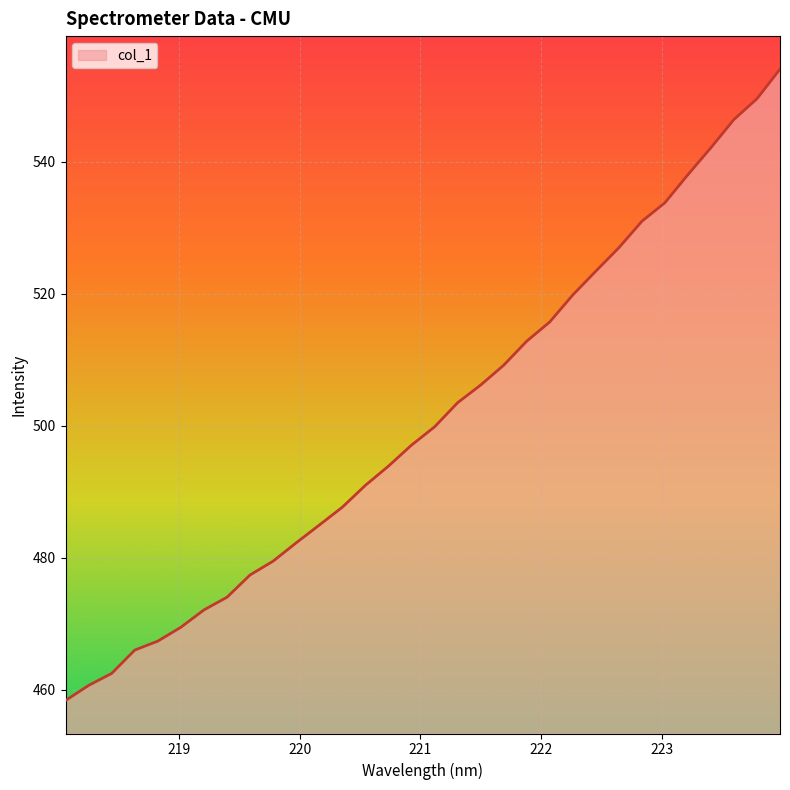

What is the difference between the maximum and minimum values?

95.7